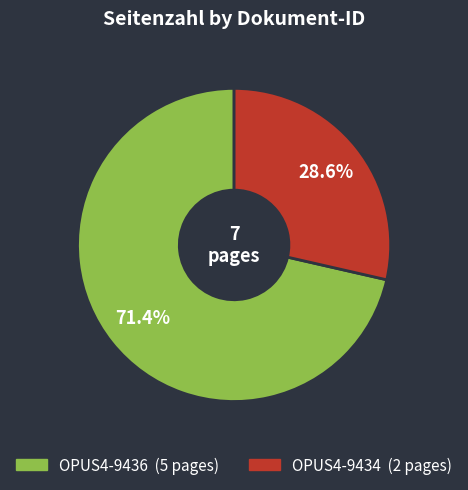

Which category accounts for the majority?

OPUS4-9436